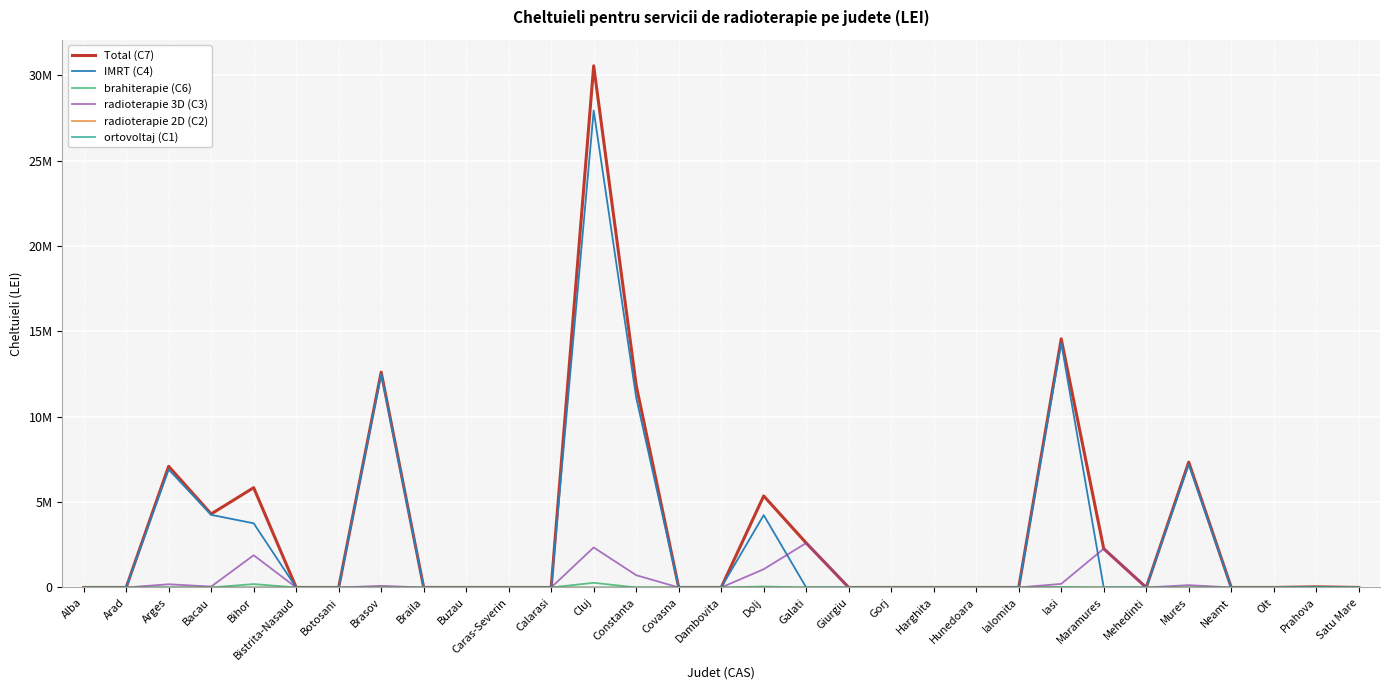

Reading left to right, extract all data points from this chart.

Total (C7): 0	0	7095680	4306240	5845454	0	0	12615040	1537	0	0	0	30559732	11836480	0	0	5361808	2603520	0	0	0	0	0	14562072	2271040	0	7341760	0	0	36105	0
IMRT (C4): 0	0	6908800	4254080	3759360	0	0	12522240	0	0	0	0	27941760	11117440	0	0	4237440	0	0	0	0	0	0	14318080	0	0	7205120	0	0	0	0
brahiterapie (C6): 0	0	0	0	198414	0	0	0	0	0	0	0	273612	0	0	0	55568	0	0	0	0	0	0	35032	0	0	0	0	0	0	0
radioterapie 3D (C3): 0	0	186880	52160	1887680	0	0	92800	0	0	0	0	2344000	719040	0	0	1068800	2603520	0	0	0	0	0	208960	2271040	0	136640	0	0	0	0
radioterapie 2D (C2): 0	0	0	0	0	0	0	0	0	0	0	0	360	0	0	0	0	0	0	0	0	0	0	0	0	0	0	0	0	0	0
ortovoltaj (C1): 0	0	0	0	0	0	0	0	1537	0	0	0	0	0	0	0	0	0	0	0	0	0	0	0	0	0	0	0	0	36105	0